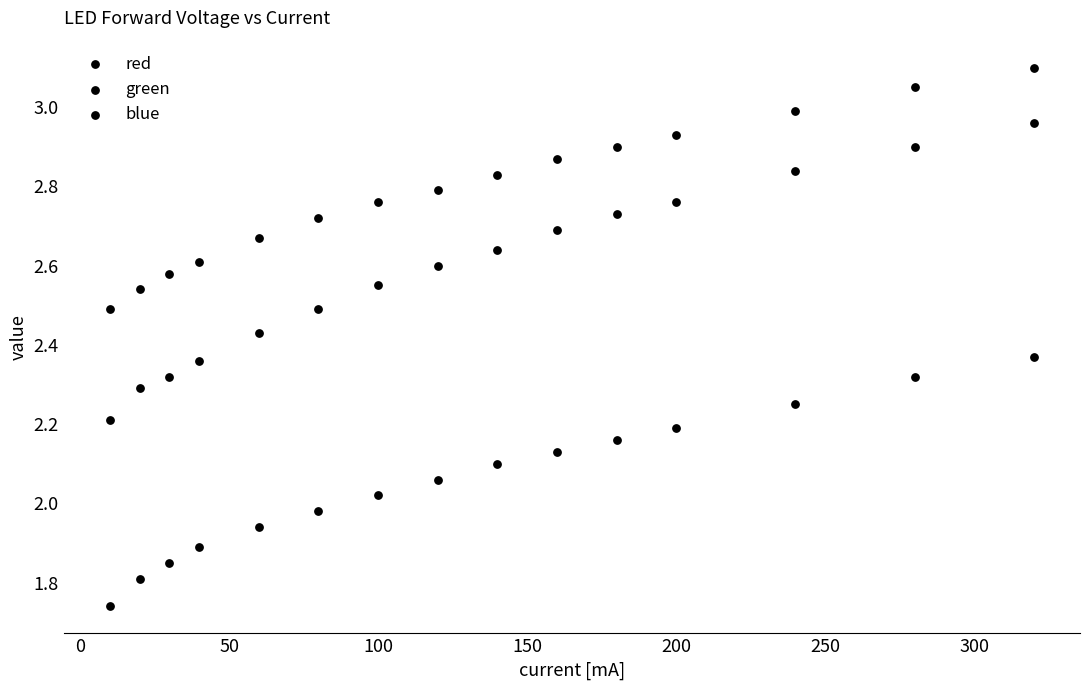

Count the number of points in this scatter plot.

45